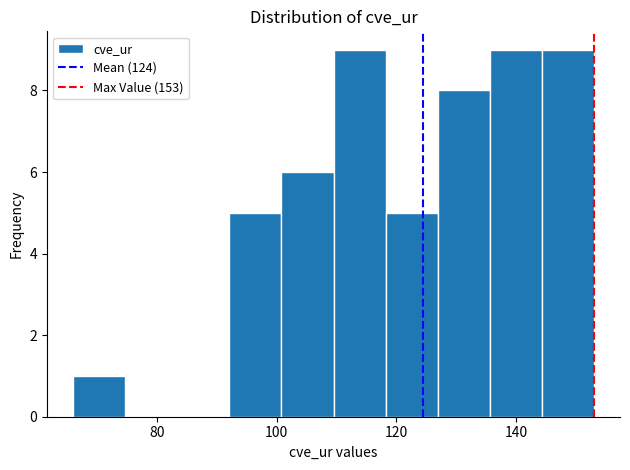

What is the height of the bar covering 118 to 126 on the x-axis? Neither the bar edges nor the heights are printed on the chart, so give them approximately, as read against the axes.

5